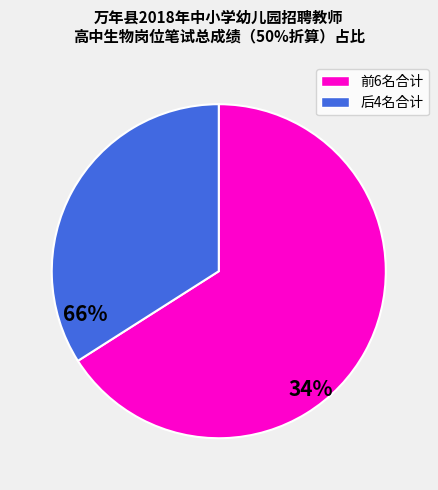

Does any single category account for the majority?

Yes